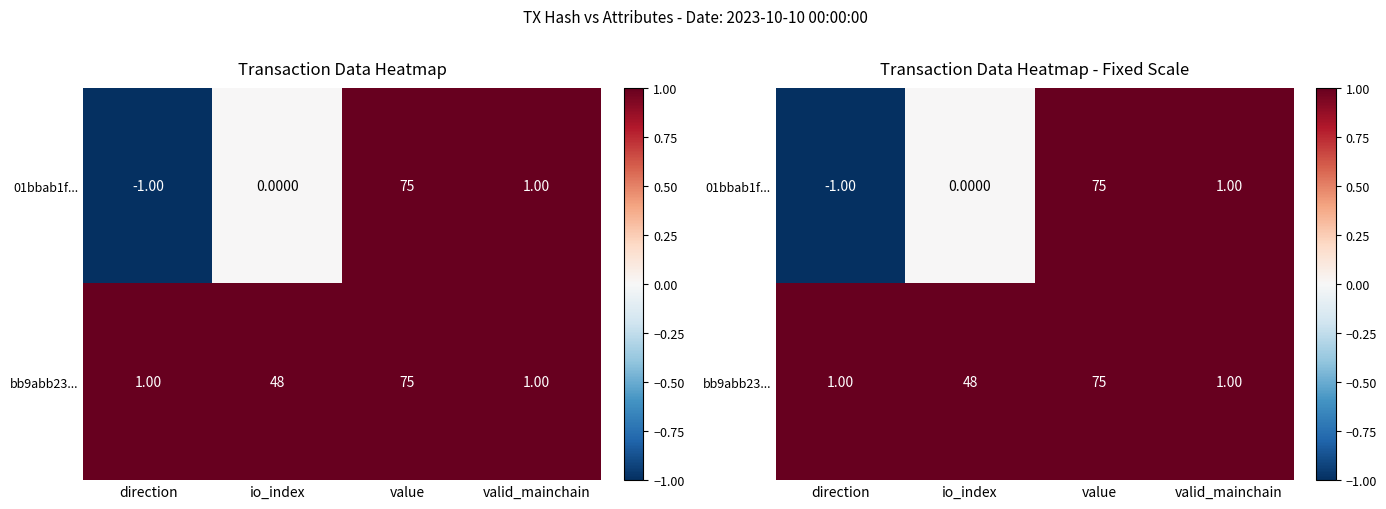

Between direction and value, which series saw the biggest shift?

01bbab1f...